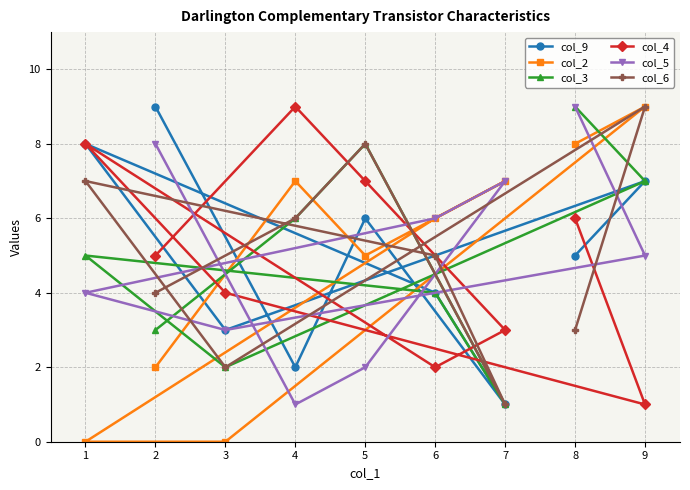

List the labels in order of col_6 value, largest first.

9, 5, 1, 4, 6, 2, 8, 3, 7